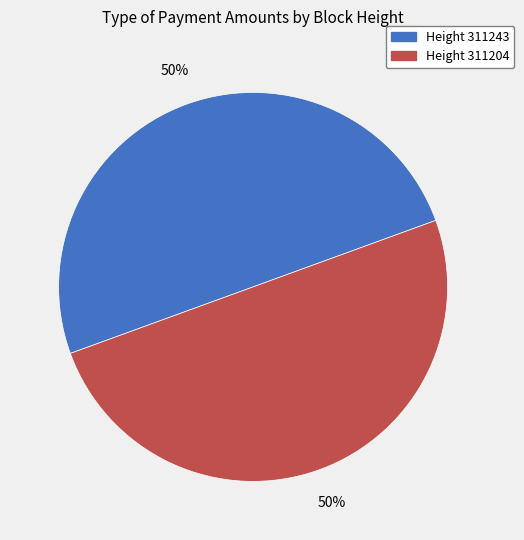

True or false: Height 311204 accounts for 64% of the total.

False